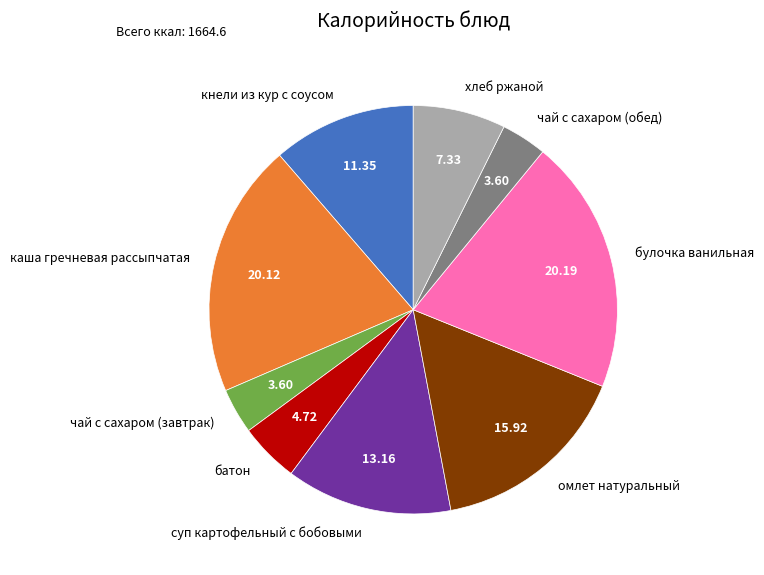

Combined, do хлеб ржаной and булочка ванильная account for over 50%?

No